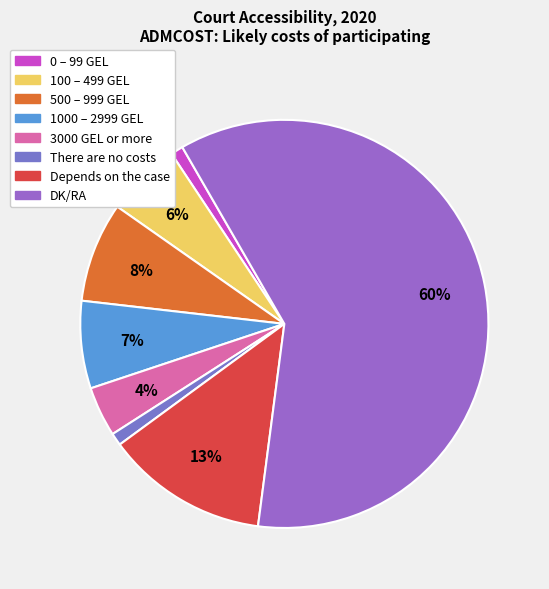

How many segments does this pie chart have?

8